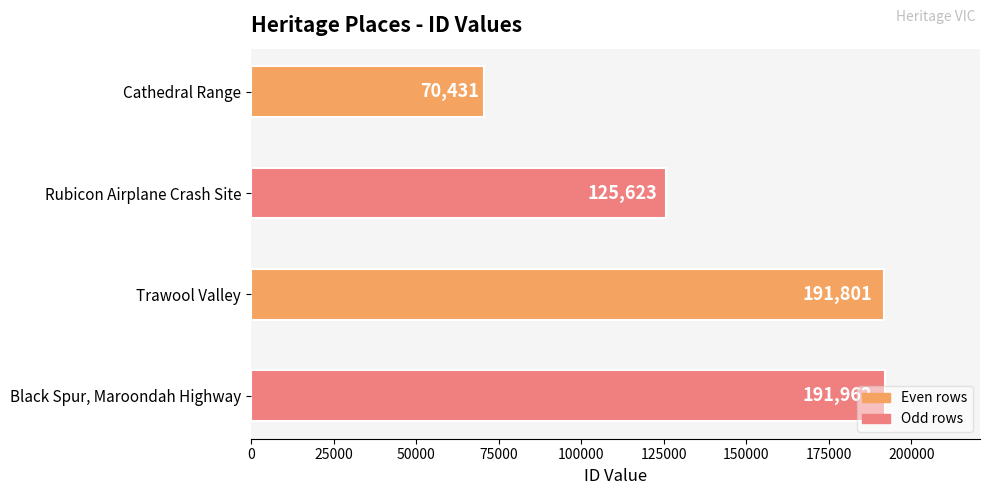

What is the change in value from Cathedral Range to Trawool Valley?

+121370